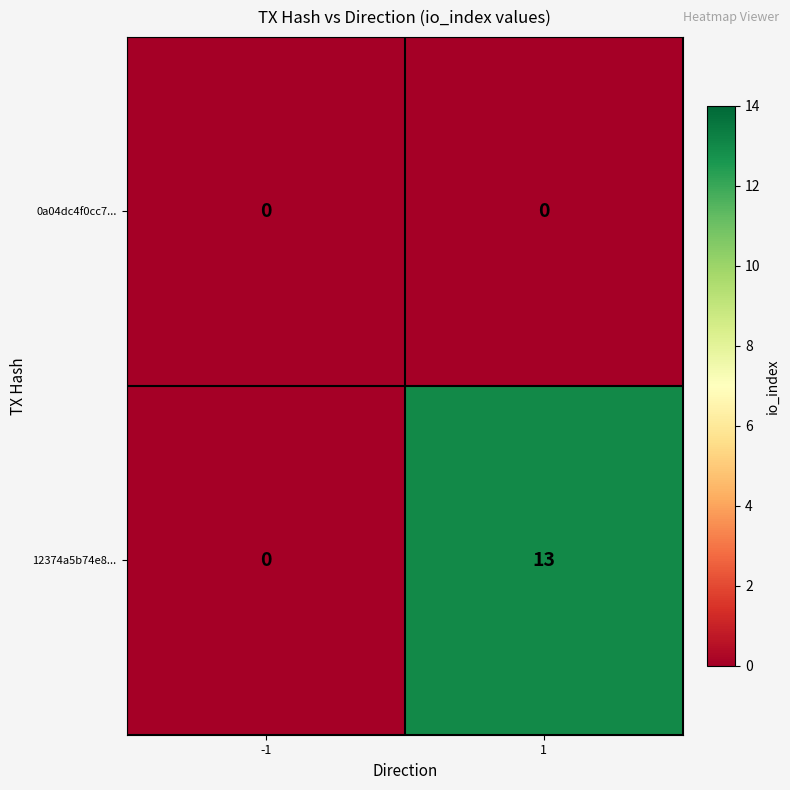

Reading right to left, transcribe all the data shown in this chart.

0a04dc4f0cc7...: 0	0
12374a5b74e8...: 13	0